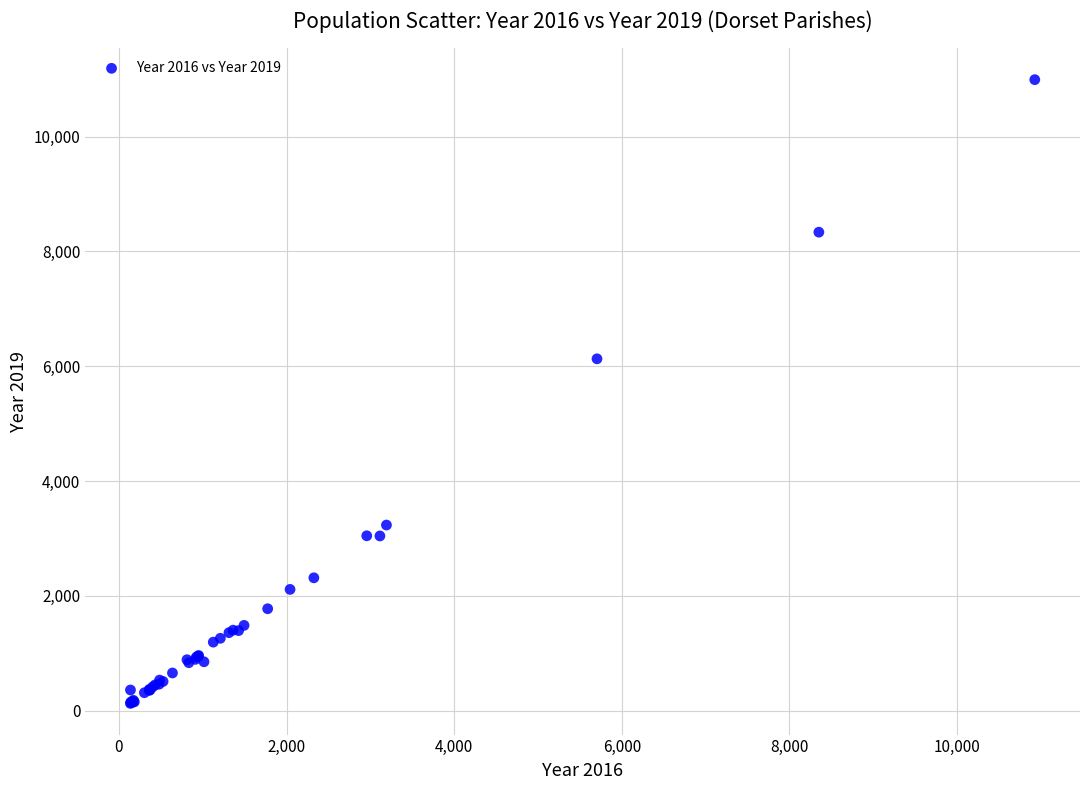

What Y value in the scatter plot is closest to 5559?

6129